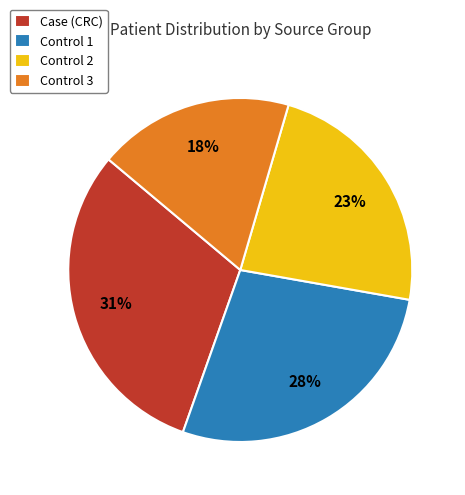

To the nearest percent, what percentage of the pie is Control 3?

18%